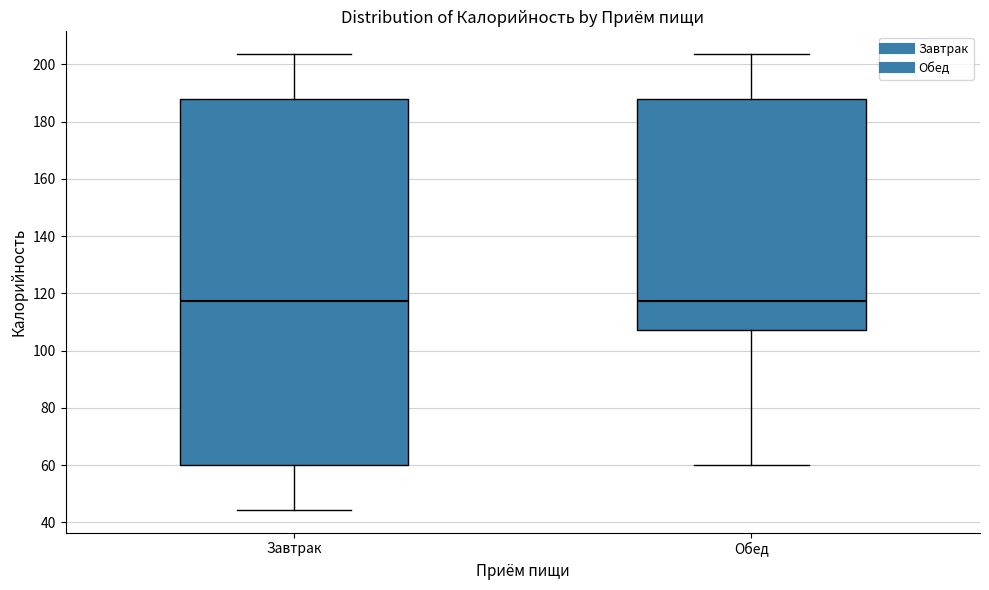

Reading left to right, transcribe this box plot: for each box, give where its median line is, the range the box spans, and where its two whiskers end, as read against the y-axis. The values are not printed on the chart, so give them approximately, as read against the axis.

Завтрак: median 118, box 60 to 188, whiskers 44 to 204
Обед: median 118, box 108 to 188, whiskers 60 to 204